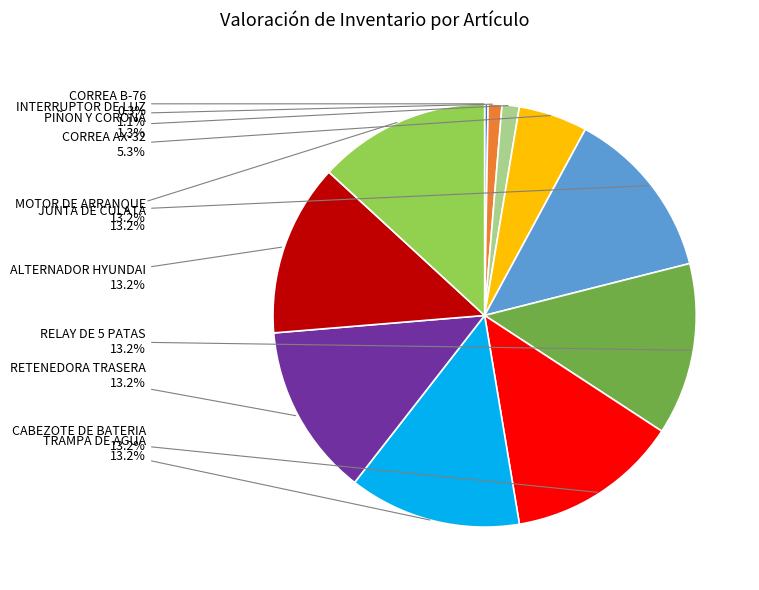

What is the total percentage of ALTERNADOR HYUNDAI and JUNTA DE CULATA?

26.3%